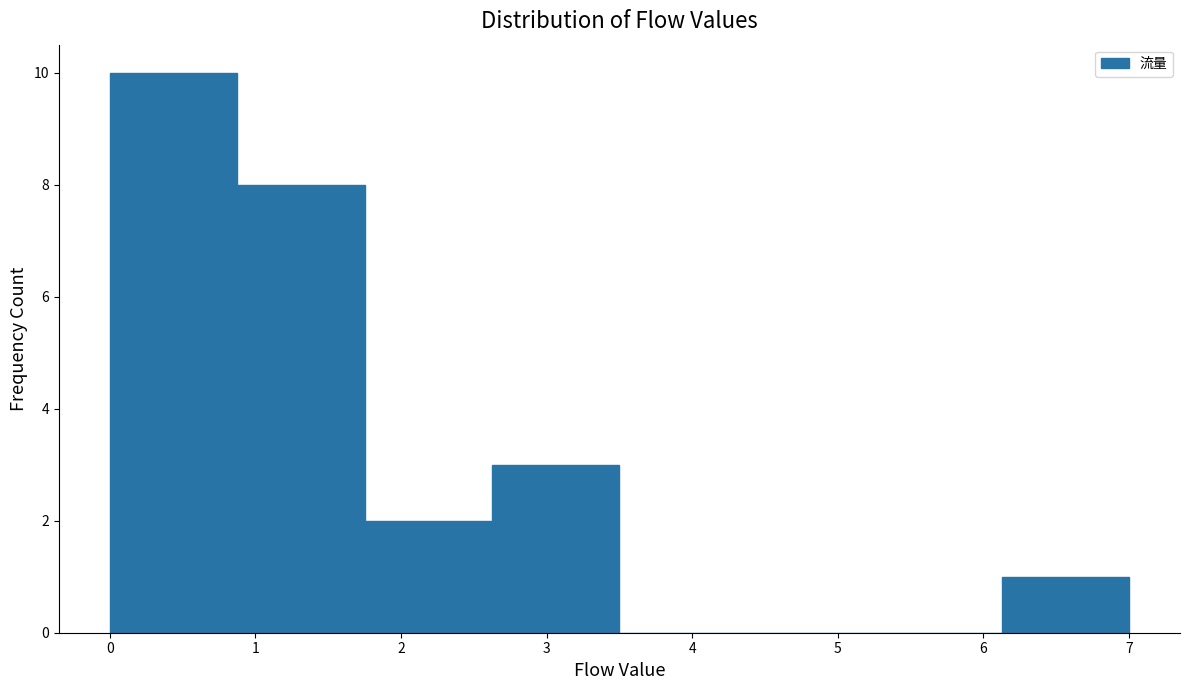

Reading left to right, list every bar in this chart as the range it spans on the x-axis followed by its height. Neither the bar edges nor the heights are printed on the chart, so give them approximately, as read against the axes.

0.0 to 0.9: 10
0.9 to 1.8: 8
1.8 to 2.6: 2
2.6 to 3.5: 3
3.5 to 4.4: 0
4.4 to 5.3: 0
5.3 to 6.1: 0
6.1 to 7.0: 1